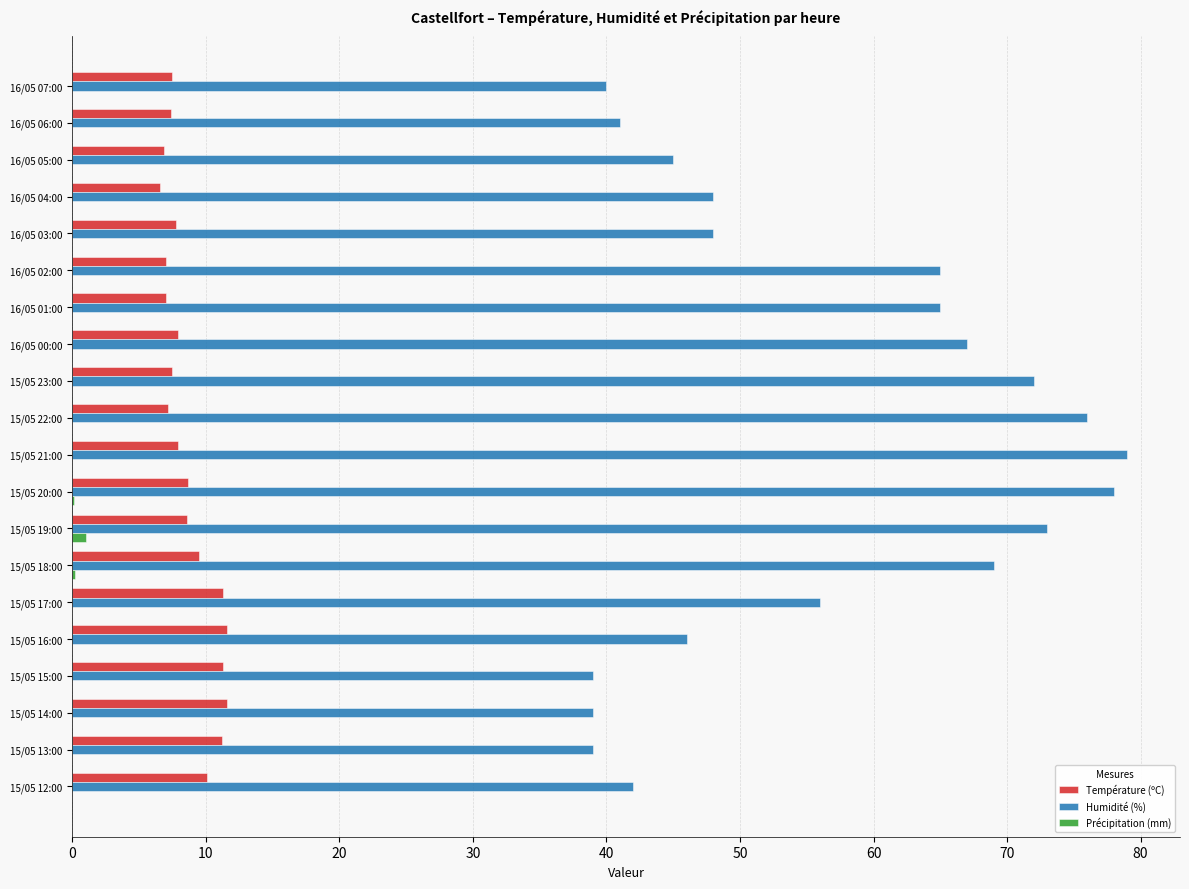

Which series has the largest total across all categories?

Humidité (%)